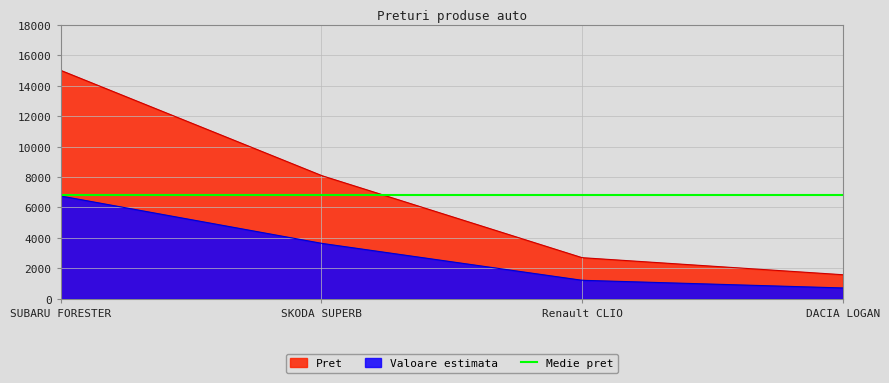

True or false: Pret and Valoare estimata intersect in this chart.

False